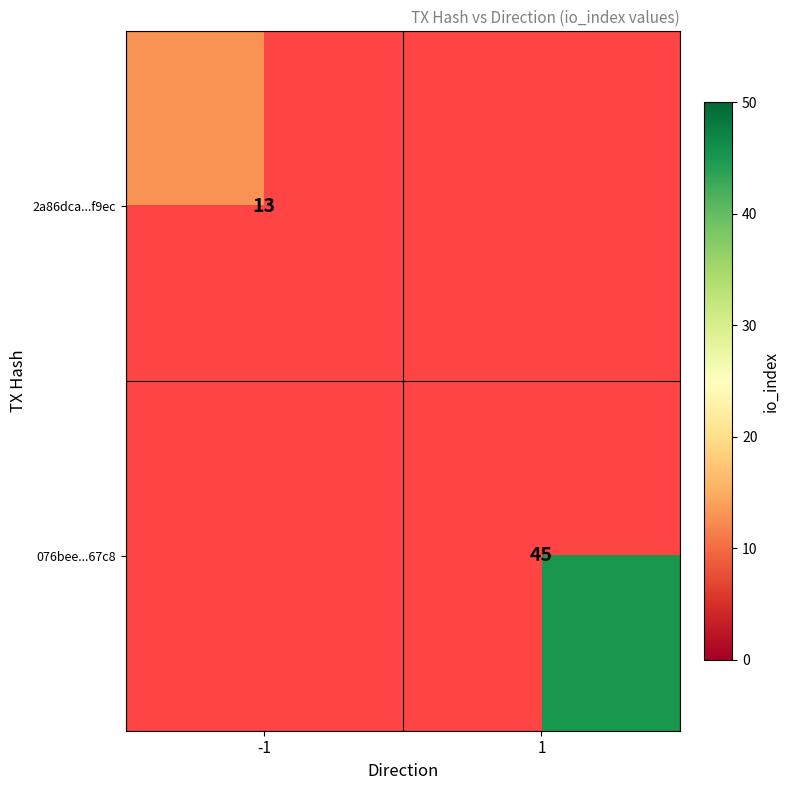

What is the maximum value shown in the chart?

45.0